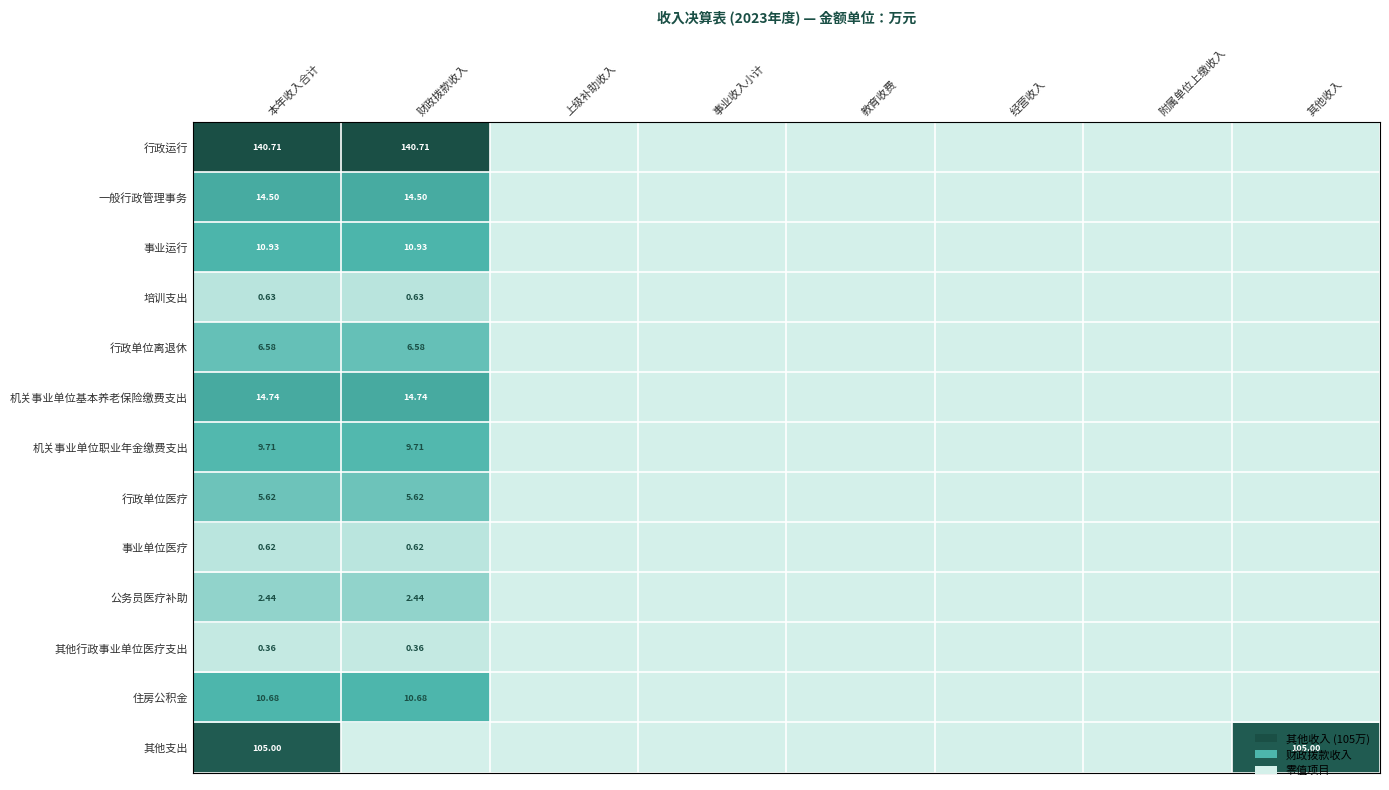

How many series are shown in this chart?

13